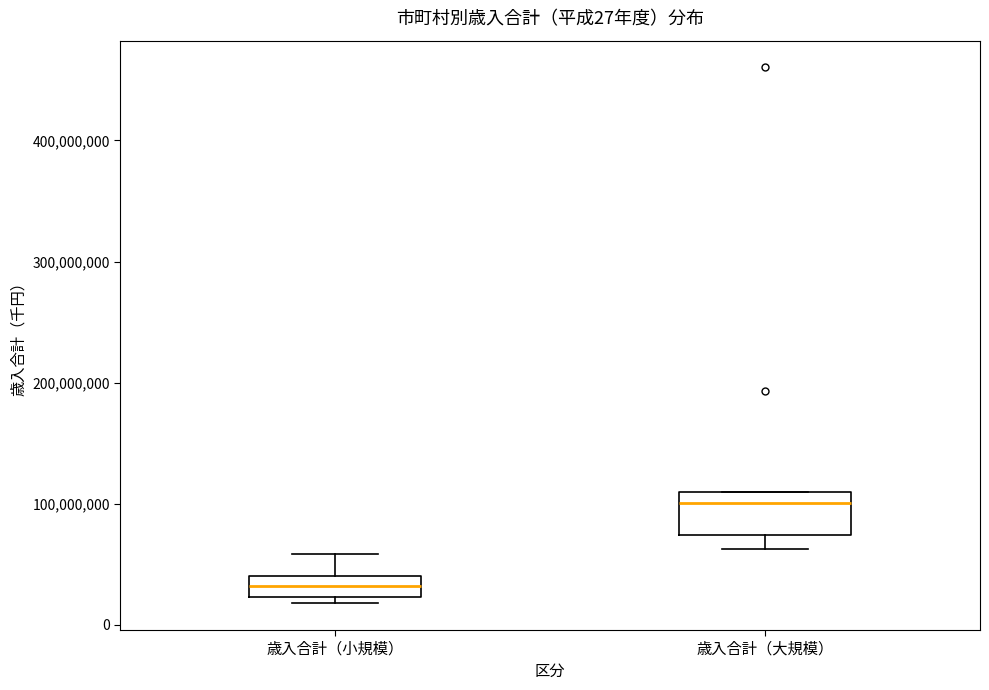

Which box's median line is the lowest?

歳入合計（小規模）